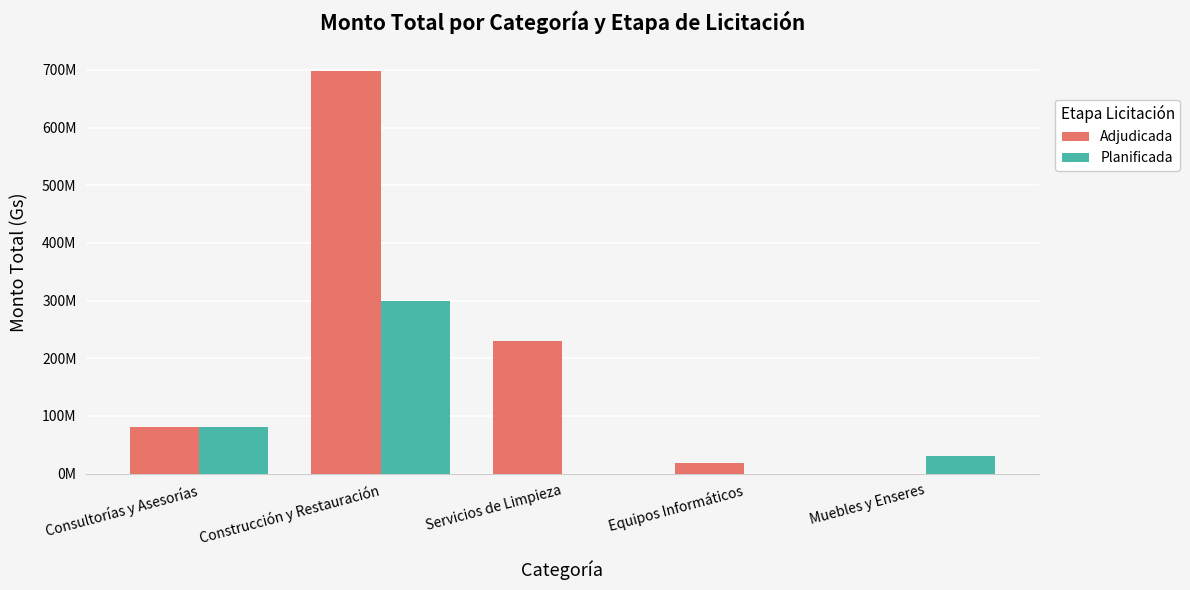

What is the label of the 4th bar from the right?

Construcción y Restauración